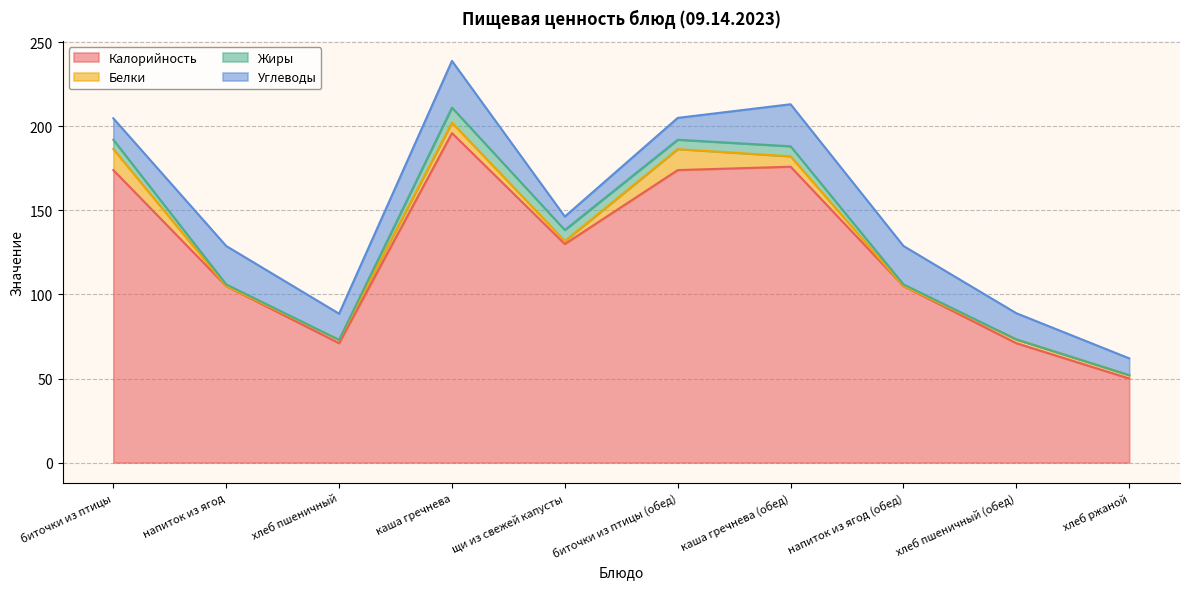

At which label does Калорийность first exceed 130?

биточки из птицы